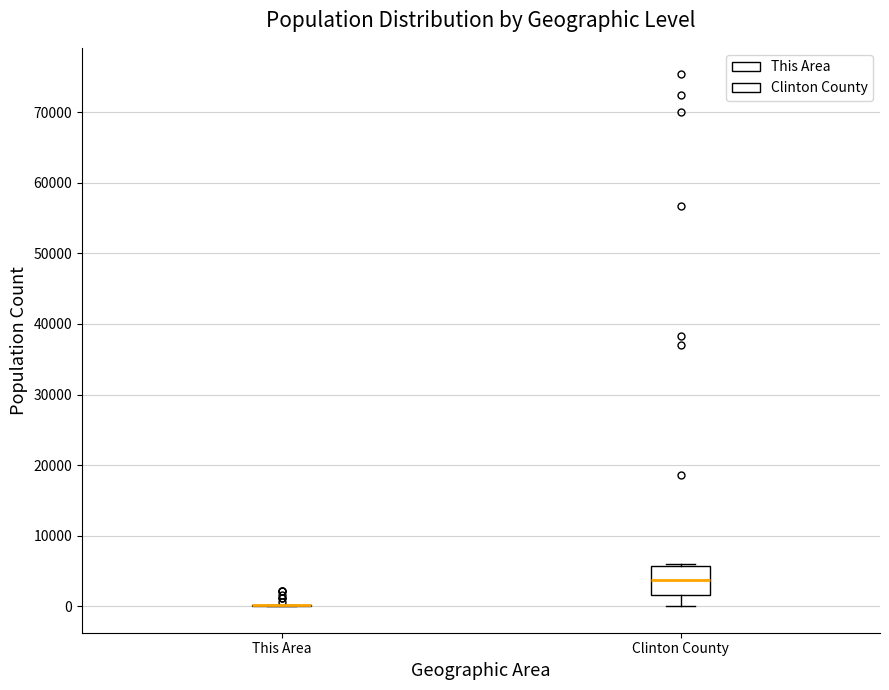

Reading left to right, read every box against the y-axis: the position of its median line, the range the box covers, and the ends of its whiskers. The values are not printed on the chart, so give them approximately, as read against the axis.

This Area: box collapsed to a line at 0, whiskers 0 to 0
Clinton County: median 4000, box 2000 to 6000, whiskers 0 to 6000